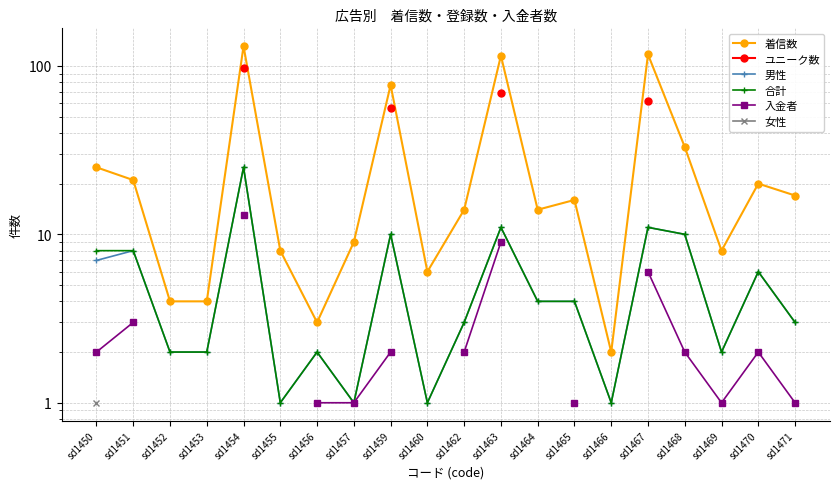

How many interior local valleys does the 合計 series have?

5